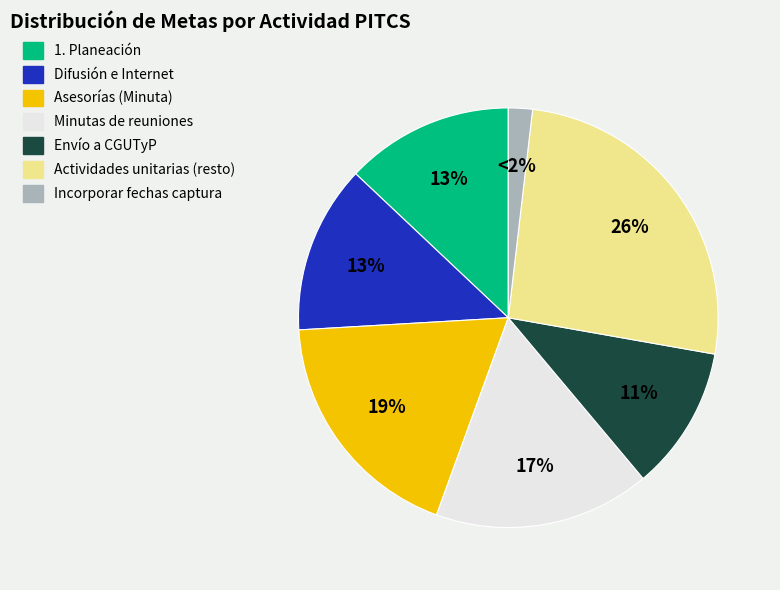

Does any single category account for the majority?

No